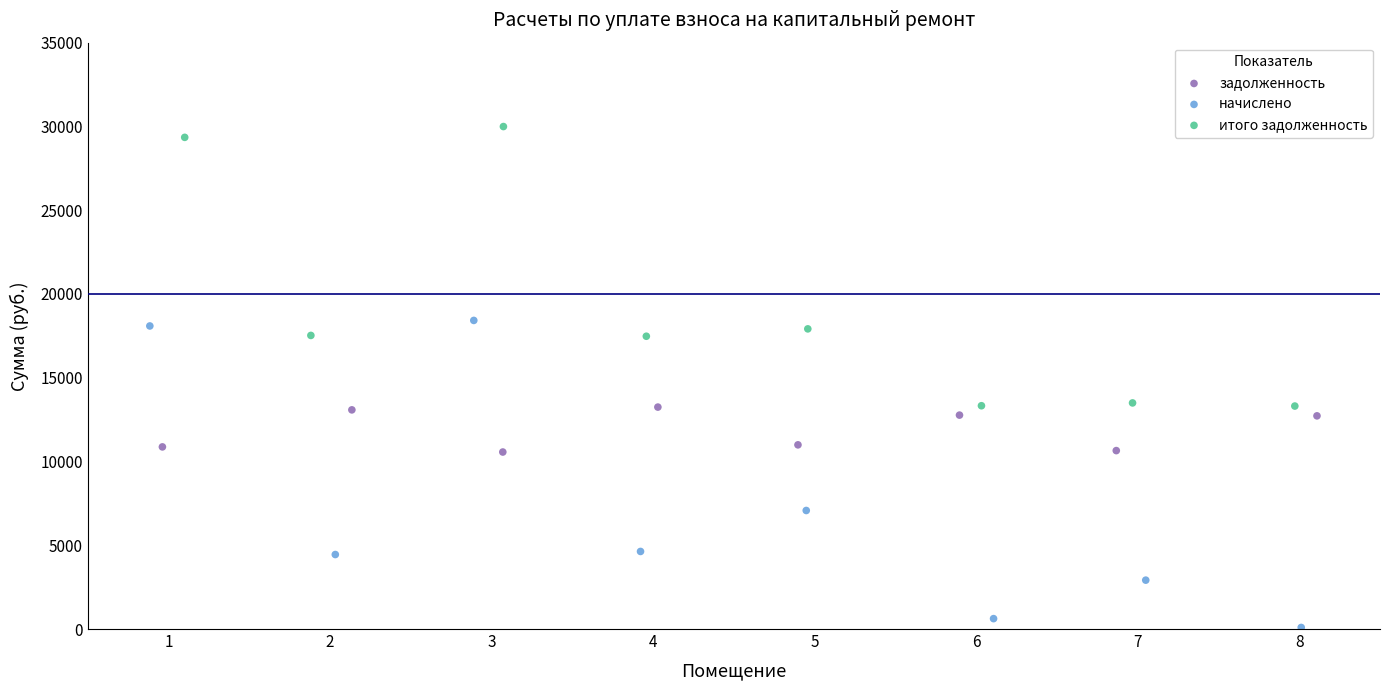

Which series contains the lowest Y value?

начислено